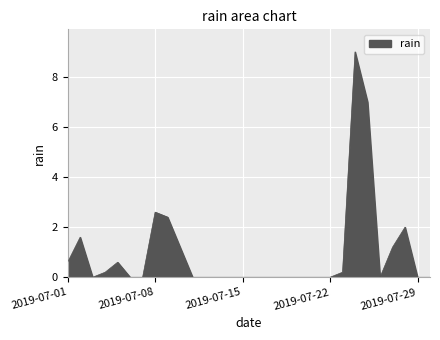

How many lines are shown in the chart?

1